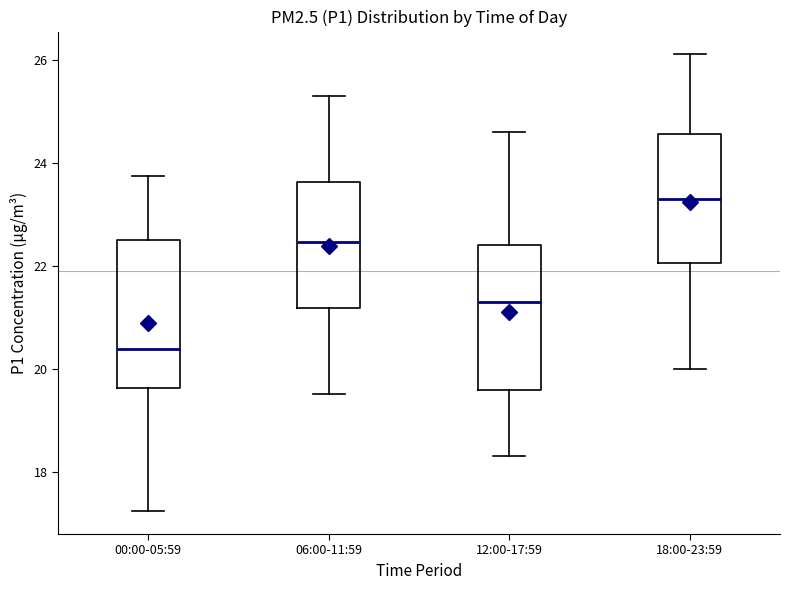

Where does the lower whisker of the box for 00:00-05:59 end on the y-axis? The values are not printed on the chart, so give them approximately, as read against the axis.

17.2